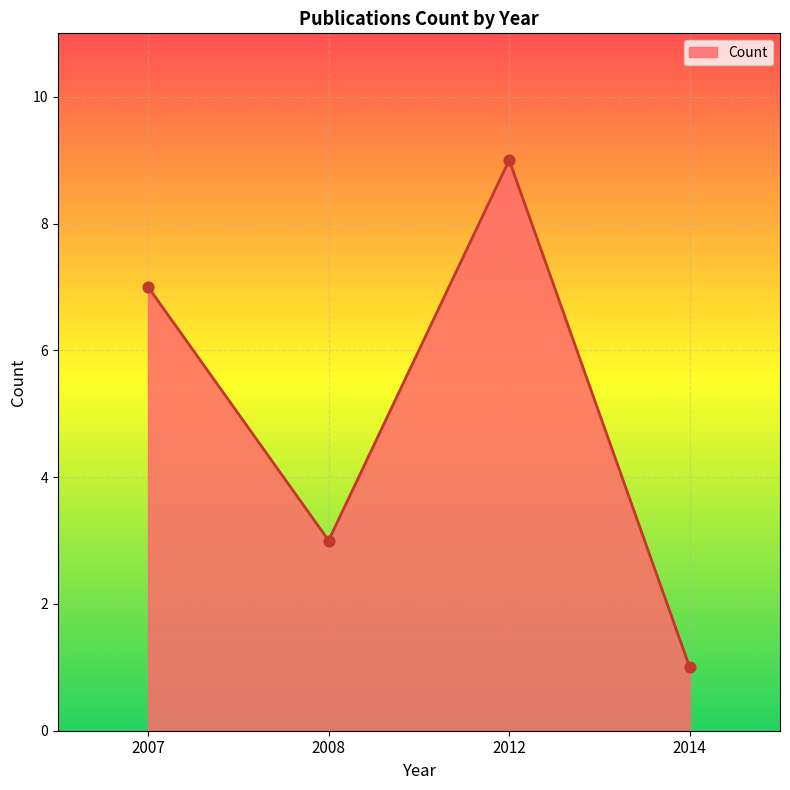

Approximately how many times larger is the value at 2007 compared to 2008?

2.3